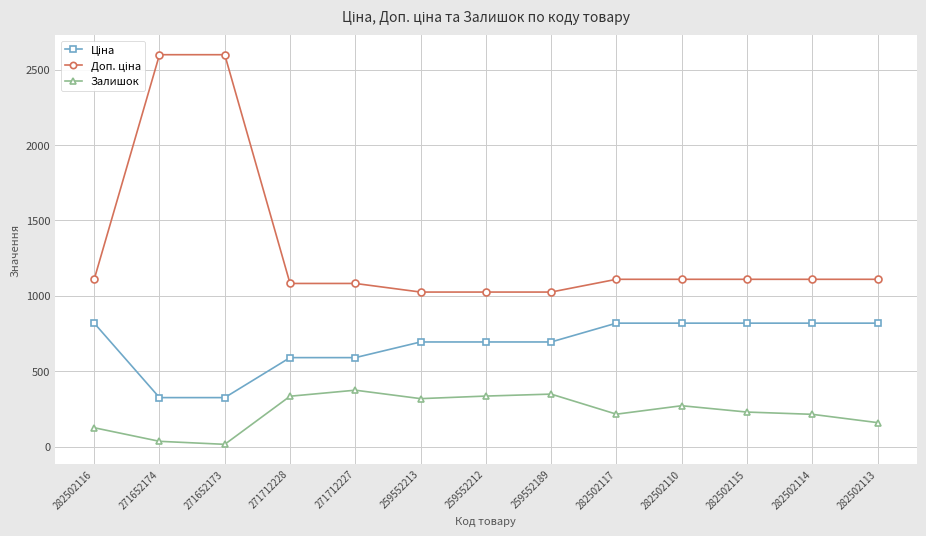

What is the sum of all Залишок values?

2972.0